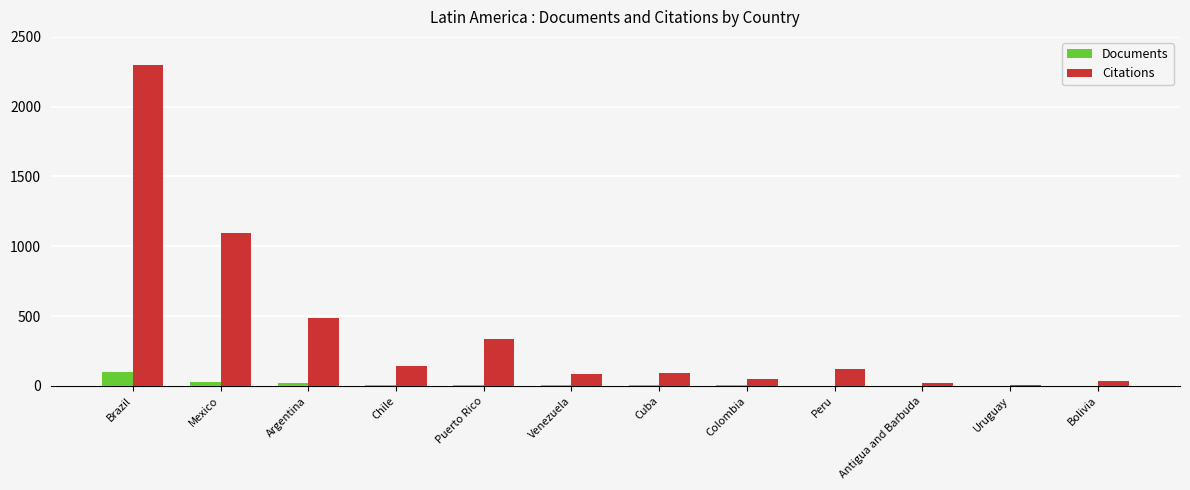

Which category has the highest value across all series?

Brazil